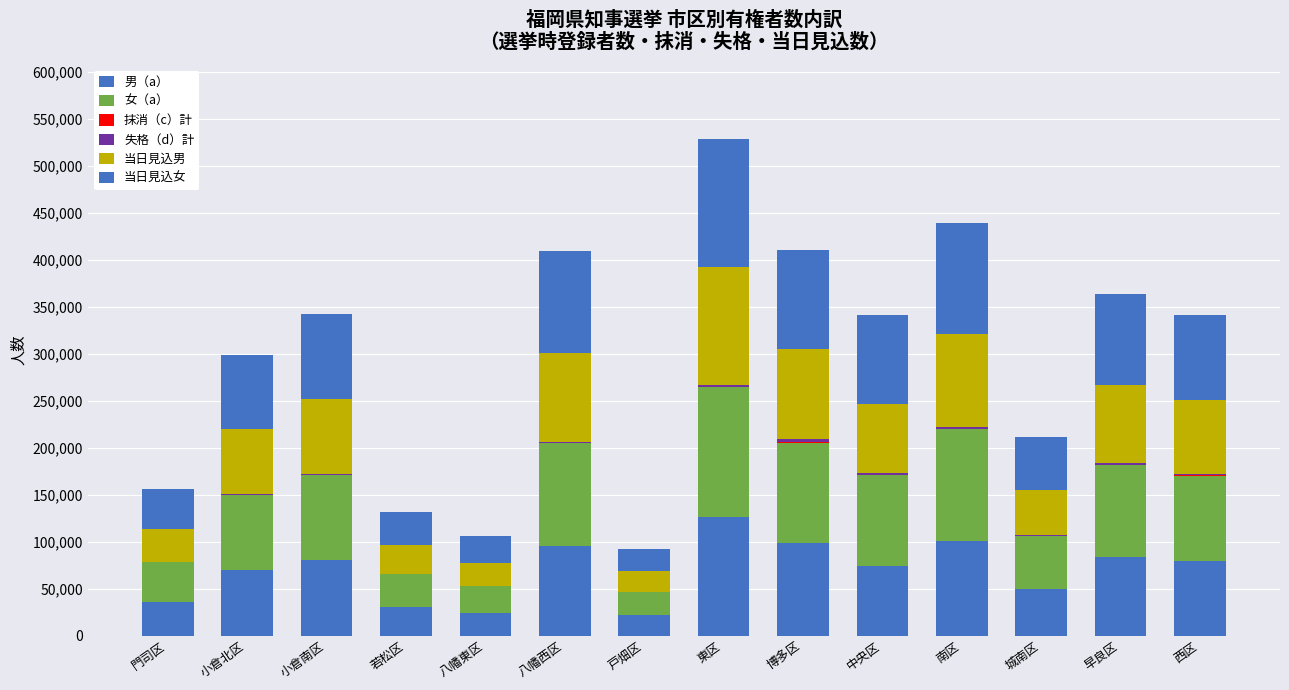

At how many categories does at least one series exceed 10032?

14